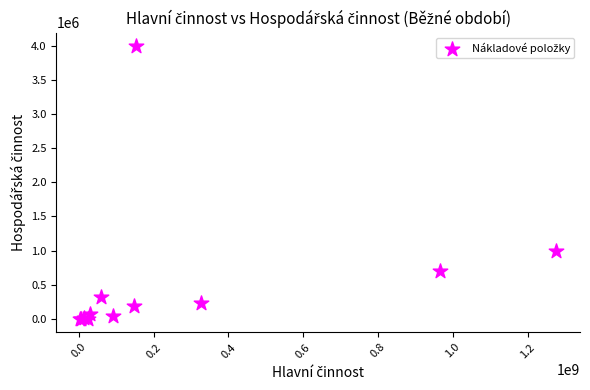

What Y value in the scatter plot is closest to 2000460?

989553.0